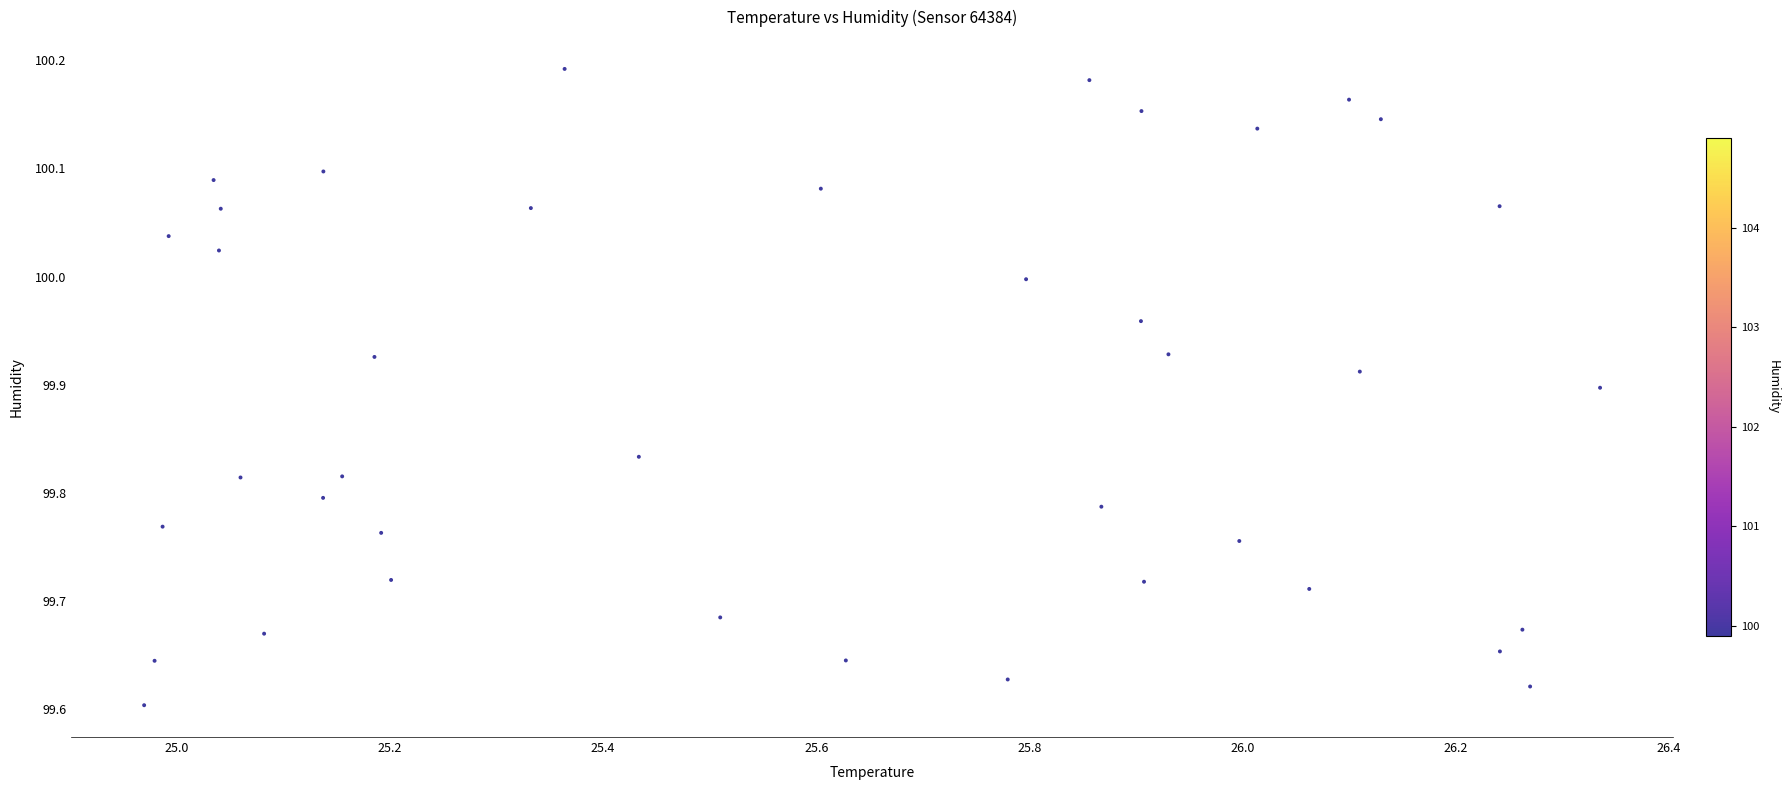

What is the range of X values (max minus min)?

1.4